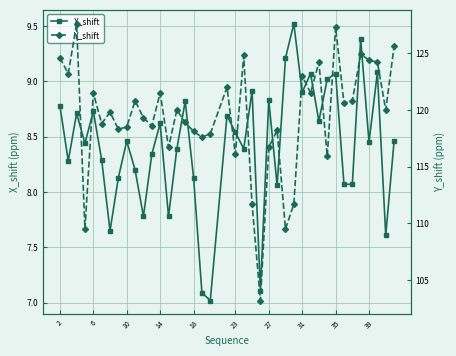

At how many categories does at least one series exceed 123?

10